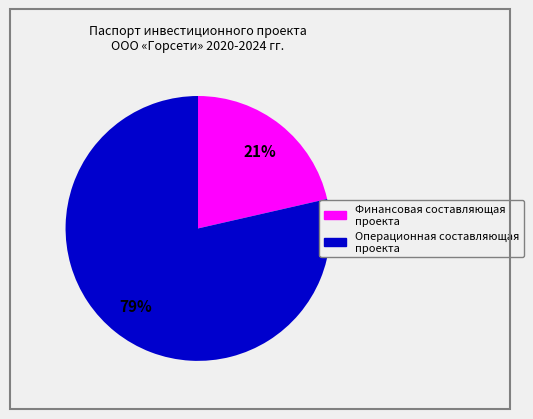

Does any single category account for the majority?

Yes